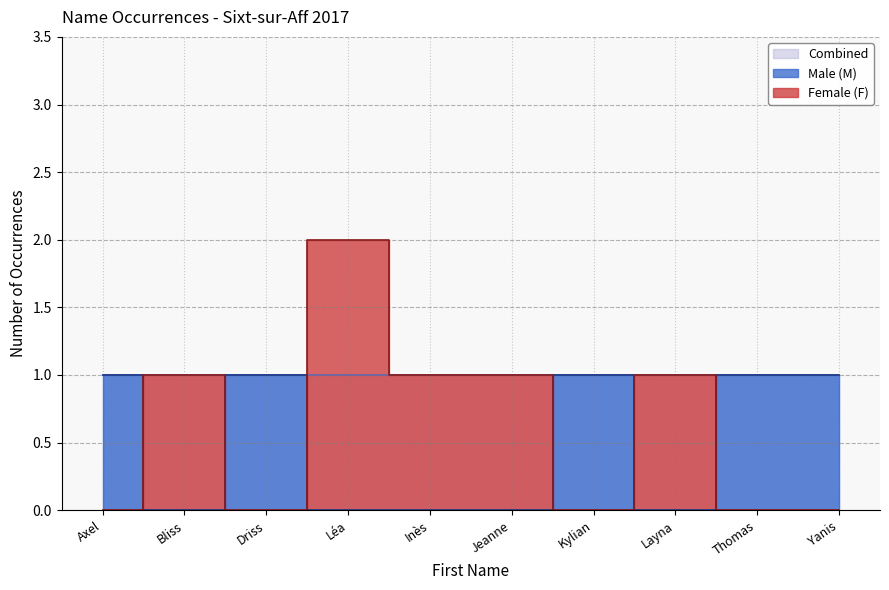

Reading left to right, what are all the values shown in this chart?

Male (M): Axel=1	Bliss=1	Driss=1	Léa=1	Inès=1	Jeanne=1	Kylian=1	Layna=1	Thomas=1	Yanis=1
Female (F): Axel=1	Bliss=1	Driss=1	Léa=2	Inès=1	Jeanne=1	Kylian=1	Layna=1	Thomas=1	Yanis=1
Combined: Axel=1	Bliss=1	Driss=1	Léa=1	Inès=1	Jeanne=1	Kylian=1	Layna=1	Thomas=1	Yanis=1